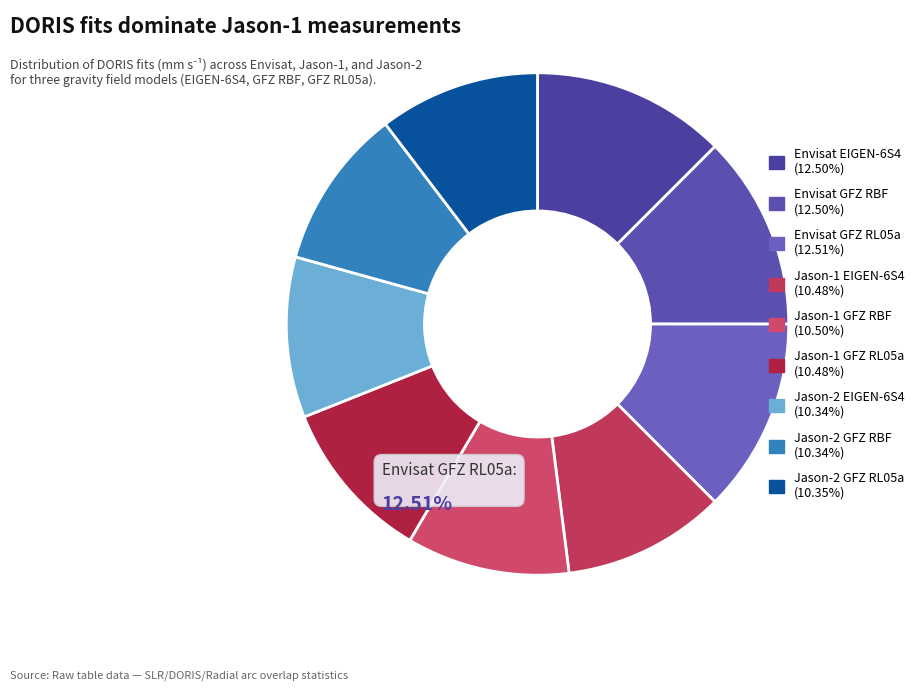

Is it true that Jason-2 GFZ RL05a is 10% of the pie?

True